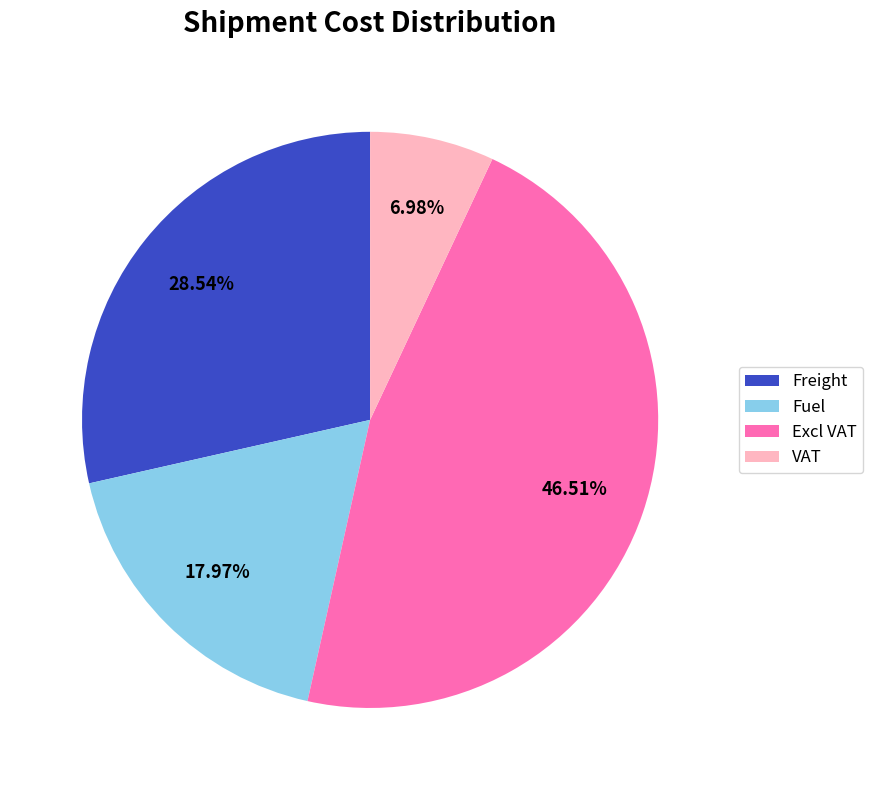

Which slice is the smallest?

VAT